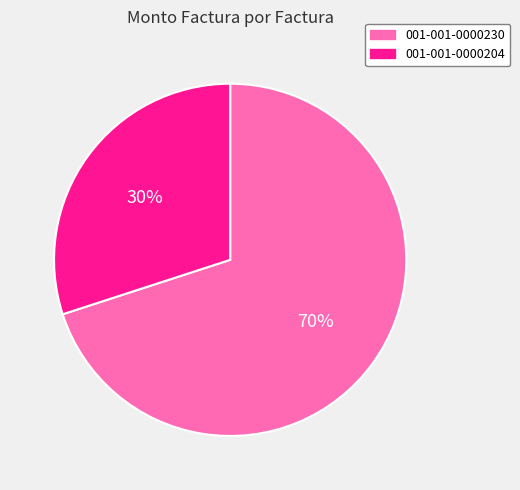

To the nearest percent, what is the combined percentage of 001-001-0000204 and 001-001-0000230?

100%